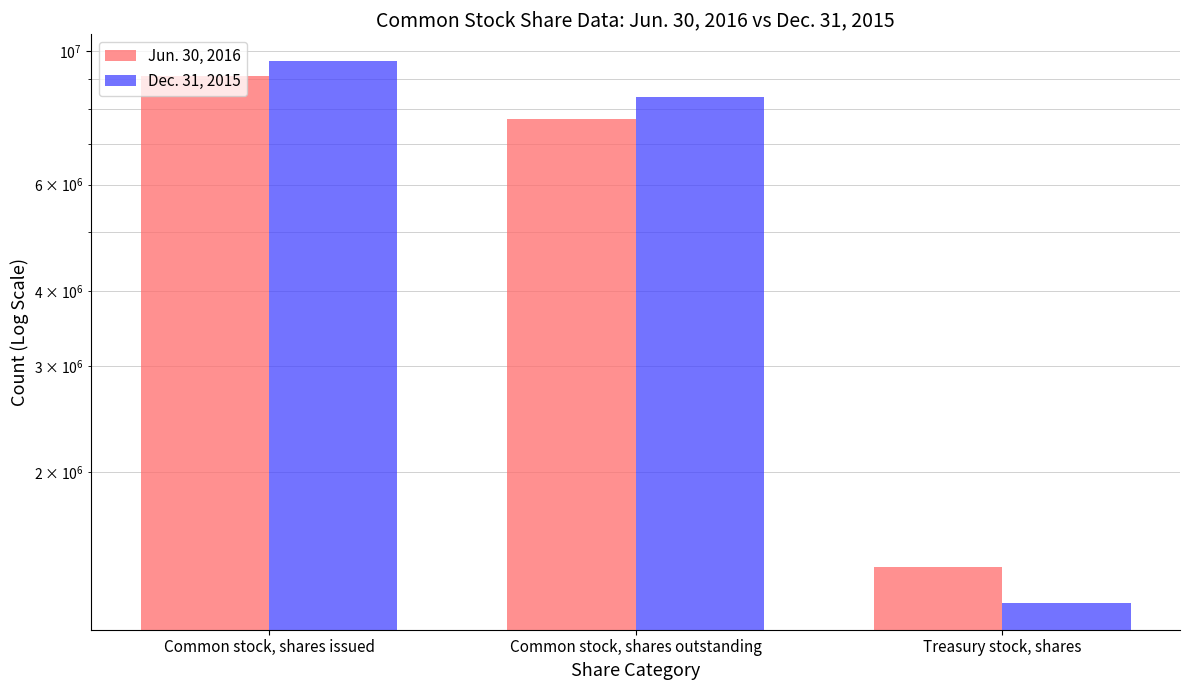

Reading left to right, list all the values displayed in this chart.

Jun. 30, 2016: Common stock, shares issued=9108411	Common stock, shares outstanding=7718063	Treasury stock, shares=1390348
Dec. 31, 2015: Common stock, shares issued=9613088	Common stock, shares outstanding=8398944	Treasury stock, shares=1214144